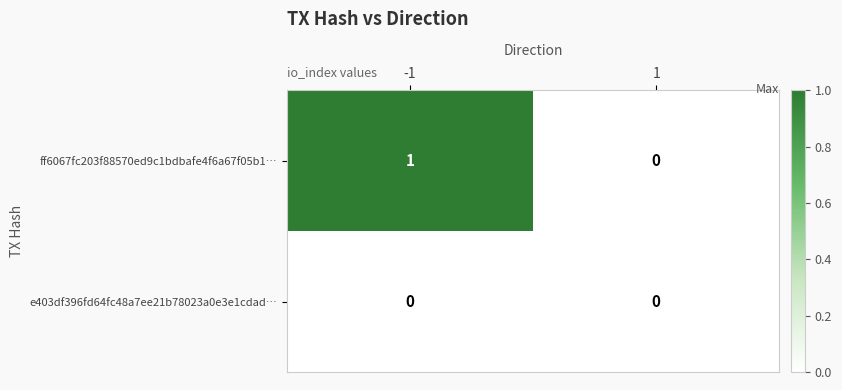

Which series has the largest total across all categories?

ff6067fc203f88570ed9c1bdbafe4f6a67f05b1…